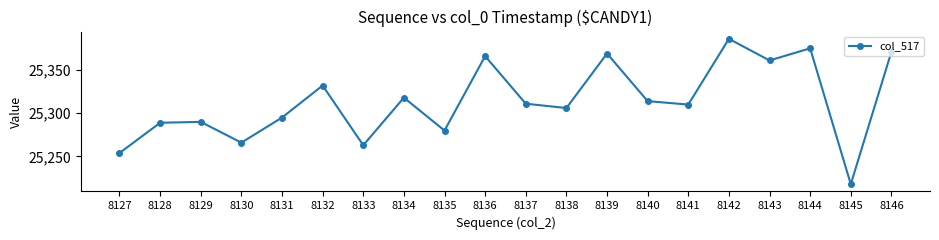

True or false: there are more than 0 points higher than both neighbors.

True